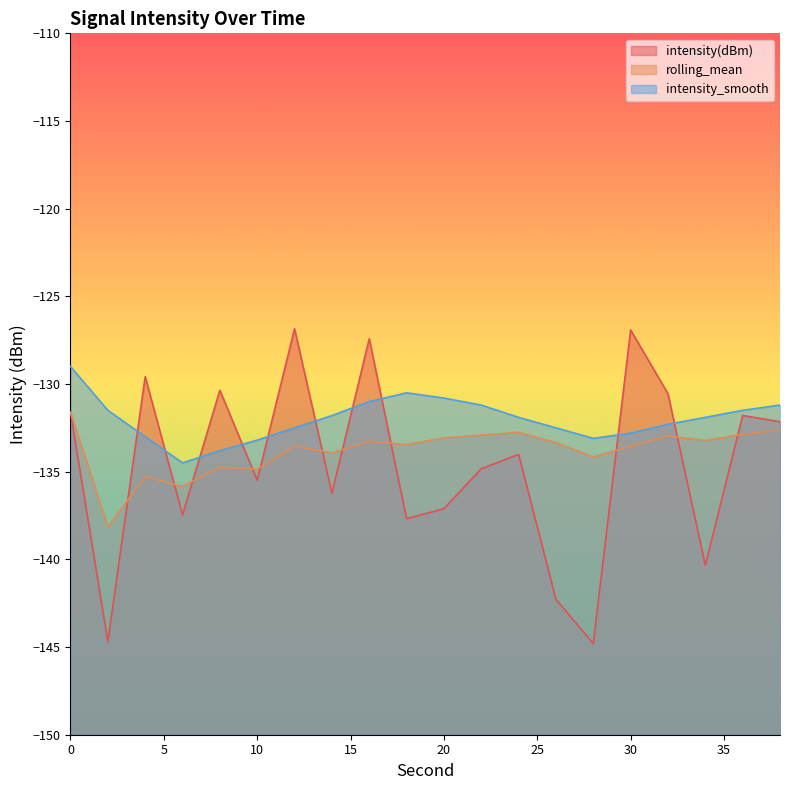

List the series in order of their overall mean, highest first.

intensity_smooth, rolling_mean, intensity(dBm)